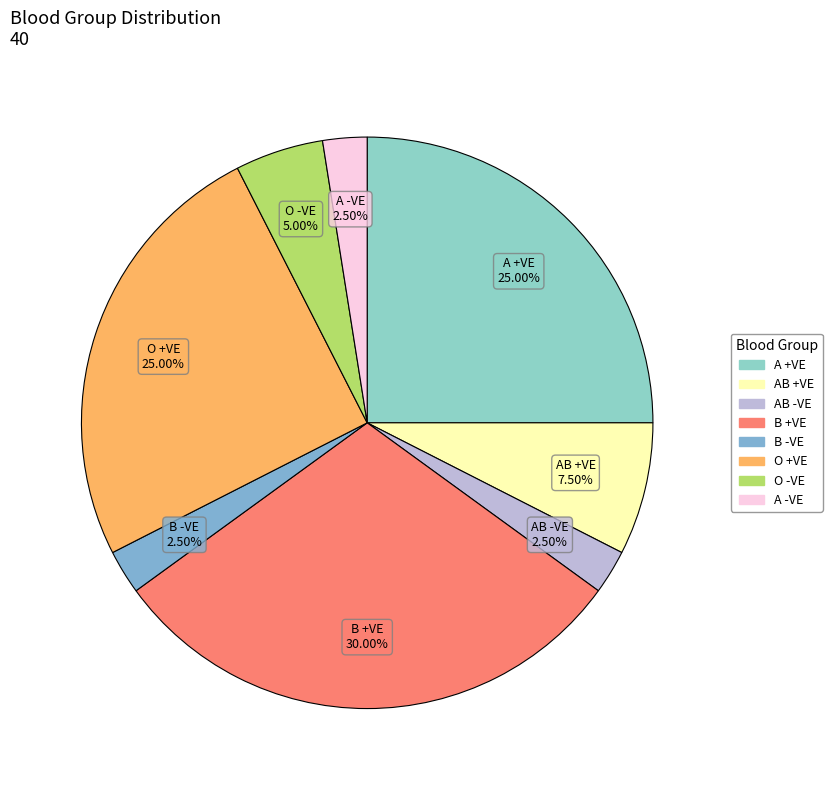

Between O -VE and B -VE, which is larger?

O -VE